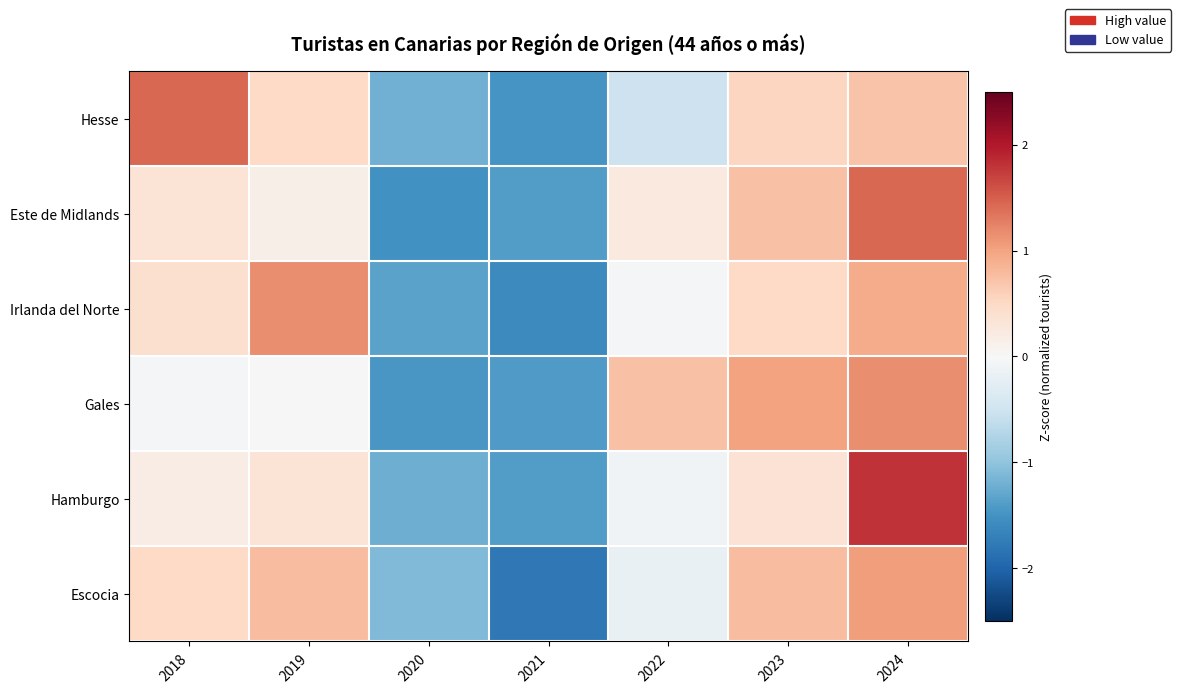

What is the total value across all series at 2021?

-9.1